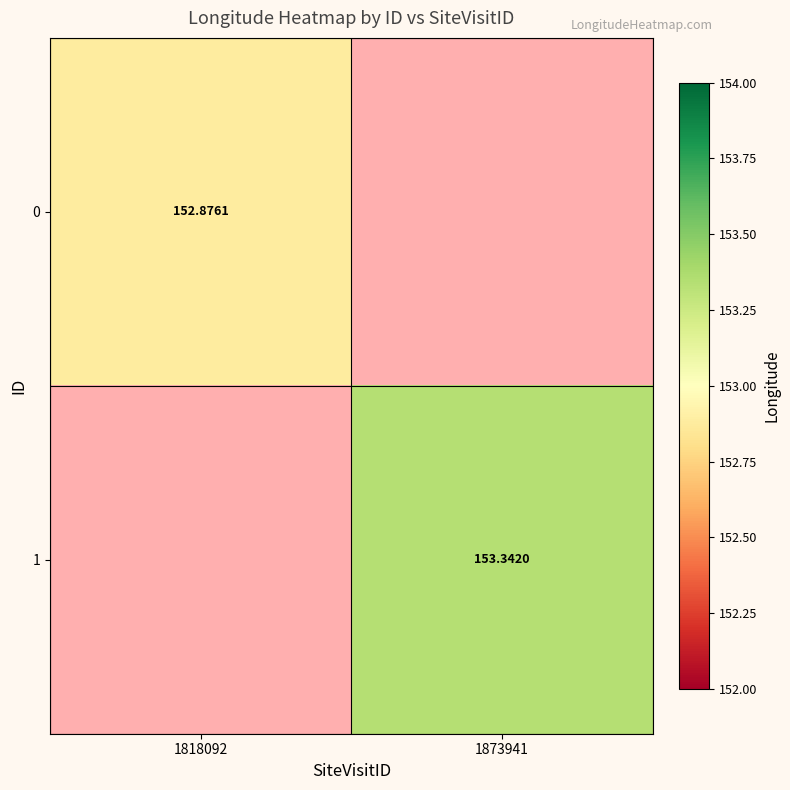

Where is 0 nearest to the value 76?

1873941